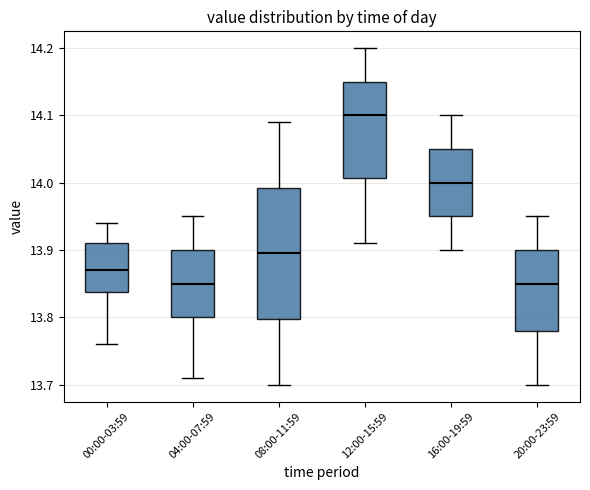

Reading left to right, transcribe this box plot: for each box, give where its median line is, the range the box spans, and where its two whiskers end, as read against the y-axis. The values are not printed on the chart, so give them approximately, as read against the axis.

00:00-03:59: median 13.87, box 13.84 to 13.91, whiskers 13.76 to 13.94
04:00-07:59: median 13.85, box 13.80 to 13.90, whiskers 13.71 to 13.95
08:00-11:59: median 13.90, box 13.80 to 13.99, whiskers 13.70 to 14.09
12:00-15:59: median 14.10, box 14.01 to 14.15, whiskers 13.91 to 14.20
16:00-19:59: median 14.00, box 13.95 to 14.05, whiskers 13.90 to 14.10
20:00-23:59: median 13.85, box 13.78 to 13.90, whiskers 13.70 to 13.95